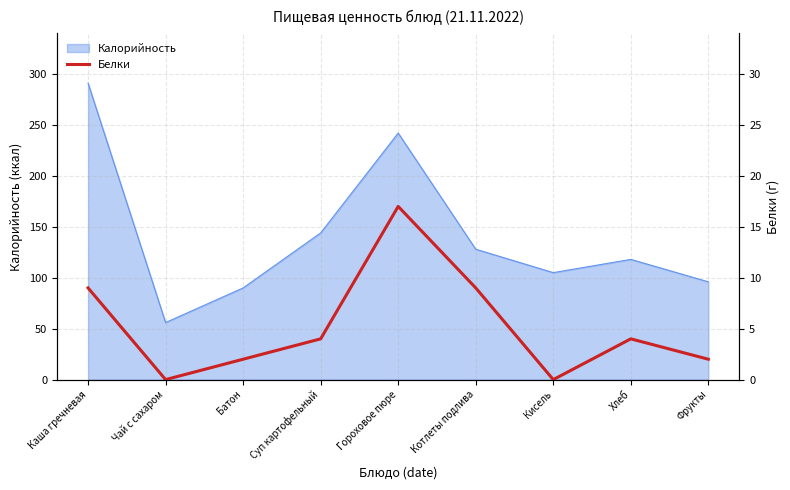

The chart shows a value of 2 at Суп картофельный. True or false?

False